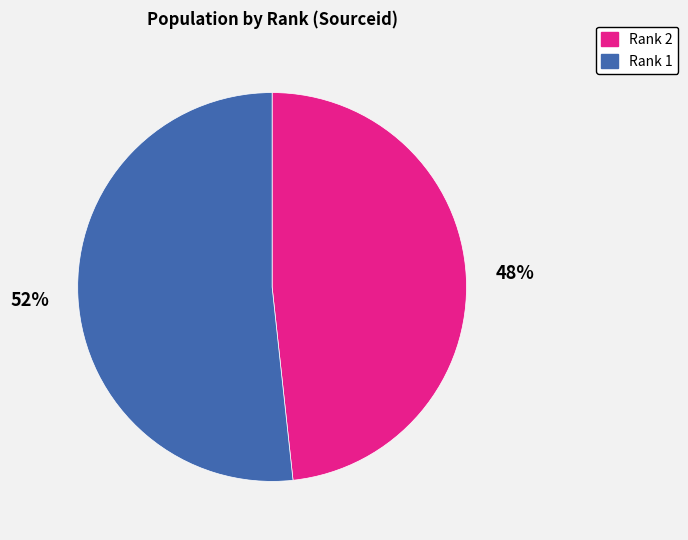

What percentage is the Rank 2 slice, to the nearest percent?

48%